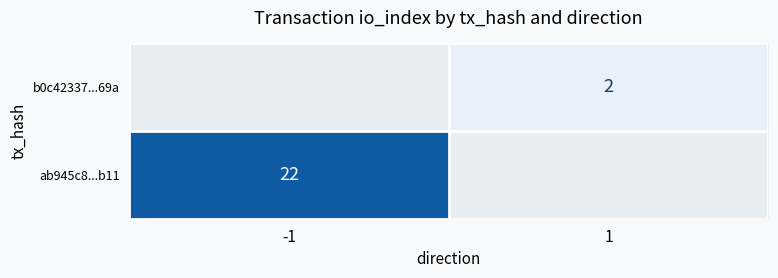

The b0c42337...69a series shows 1 at 1. True or false?

False